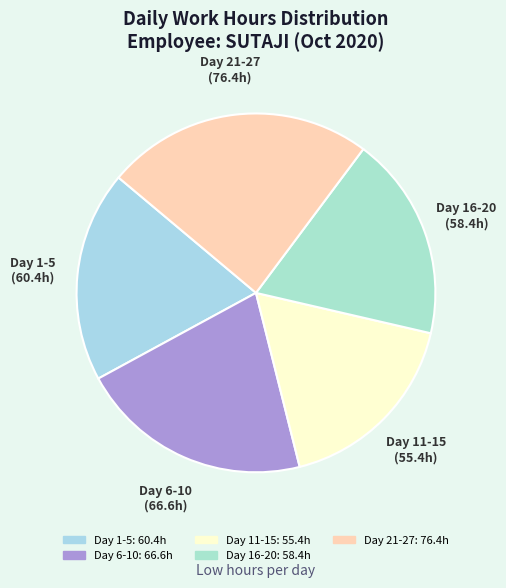

Does any single category account for the majority?

No